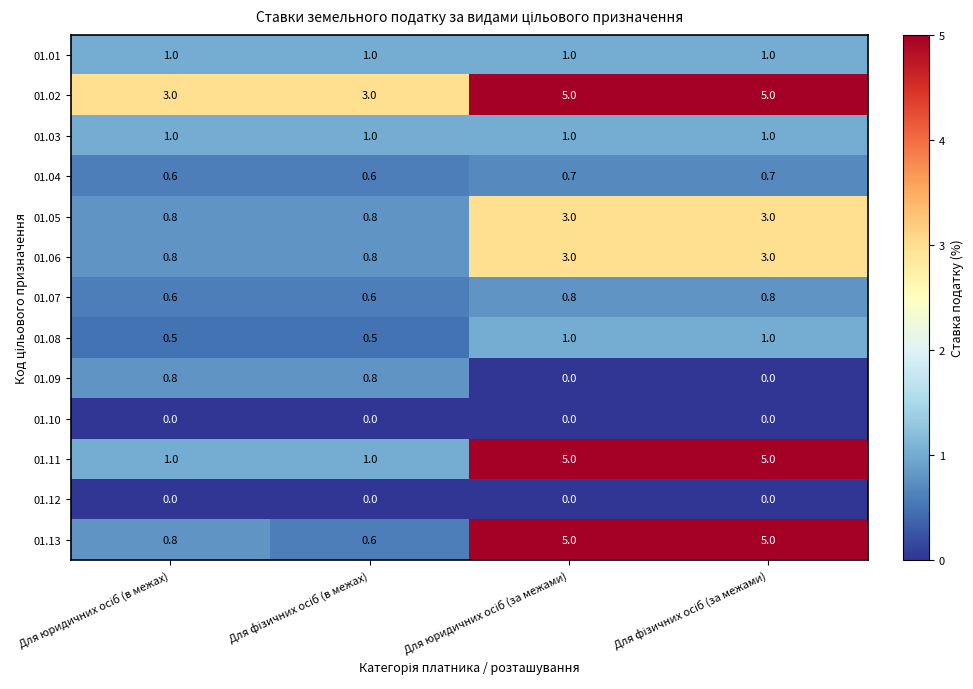

Which series has the largest range (max minus min)?

01.13